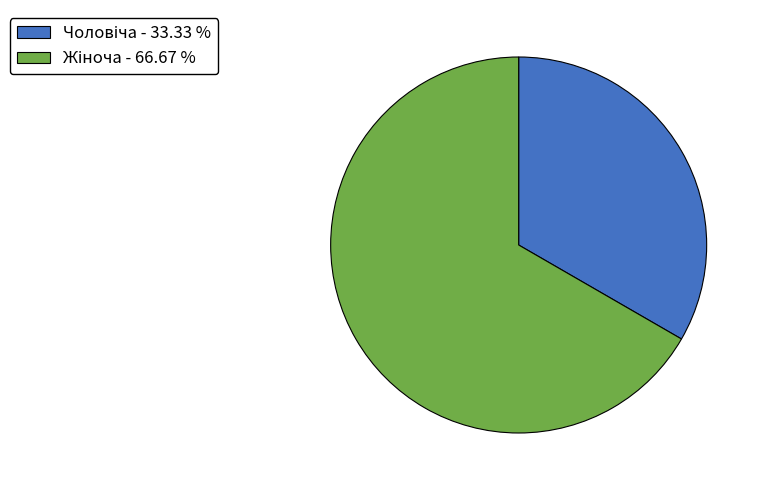

Does any single category account for the majority?

Yes